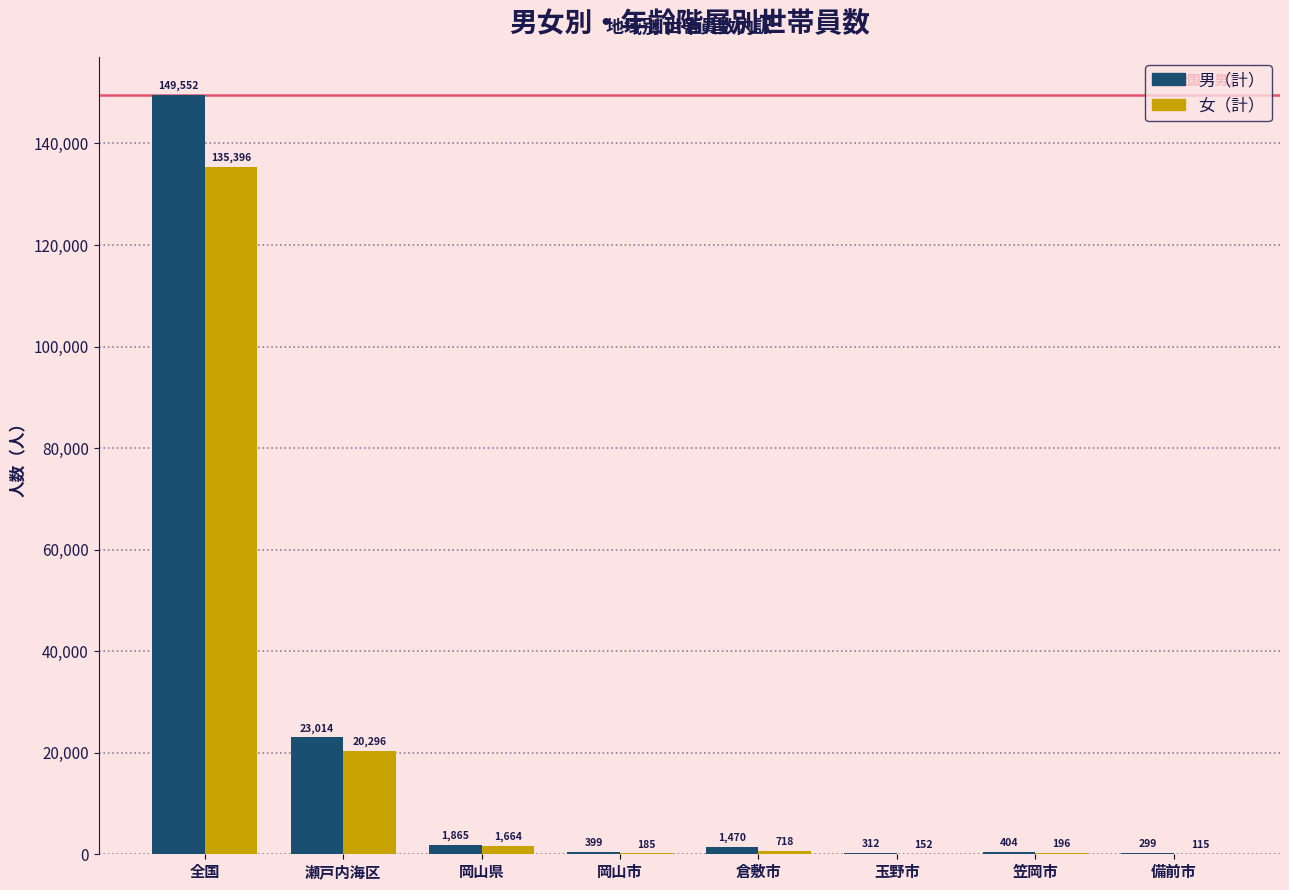

Read the 男（計） value at 岡山県.

1865